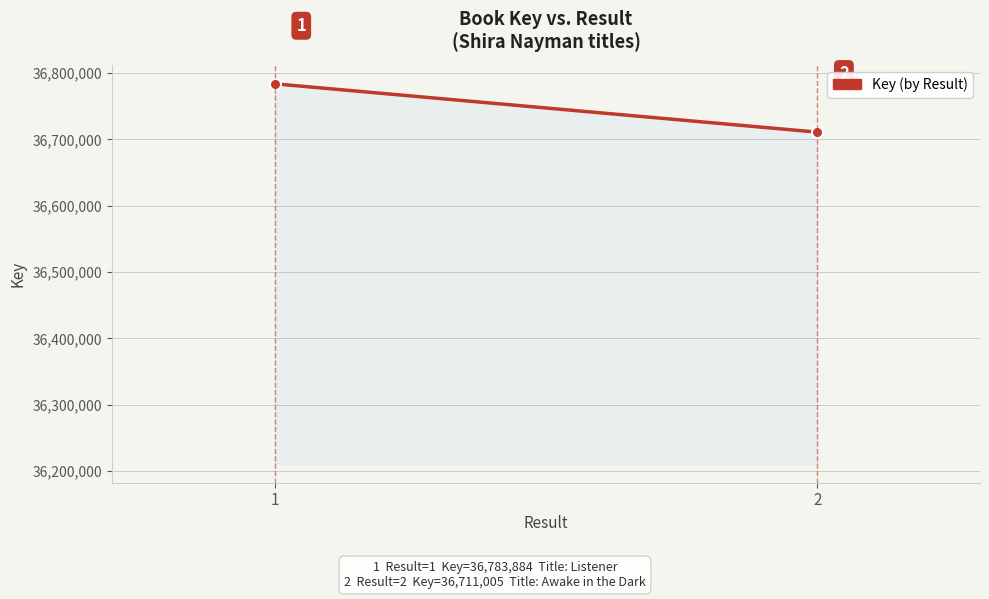

Where is the data nearest to the value 36747444?

2